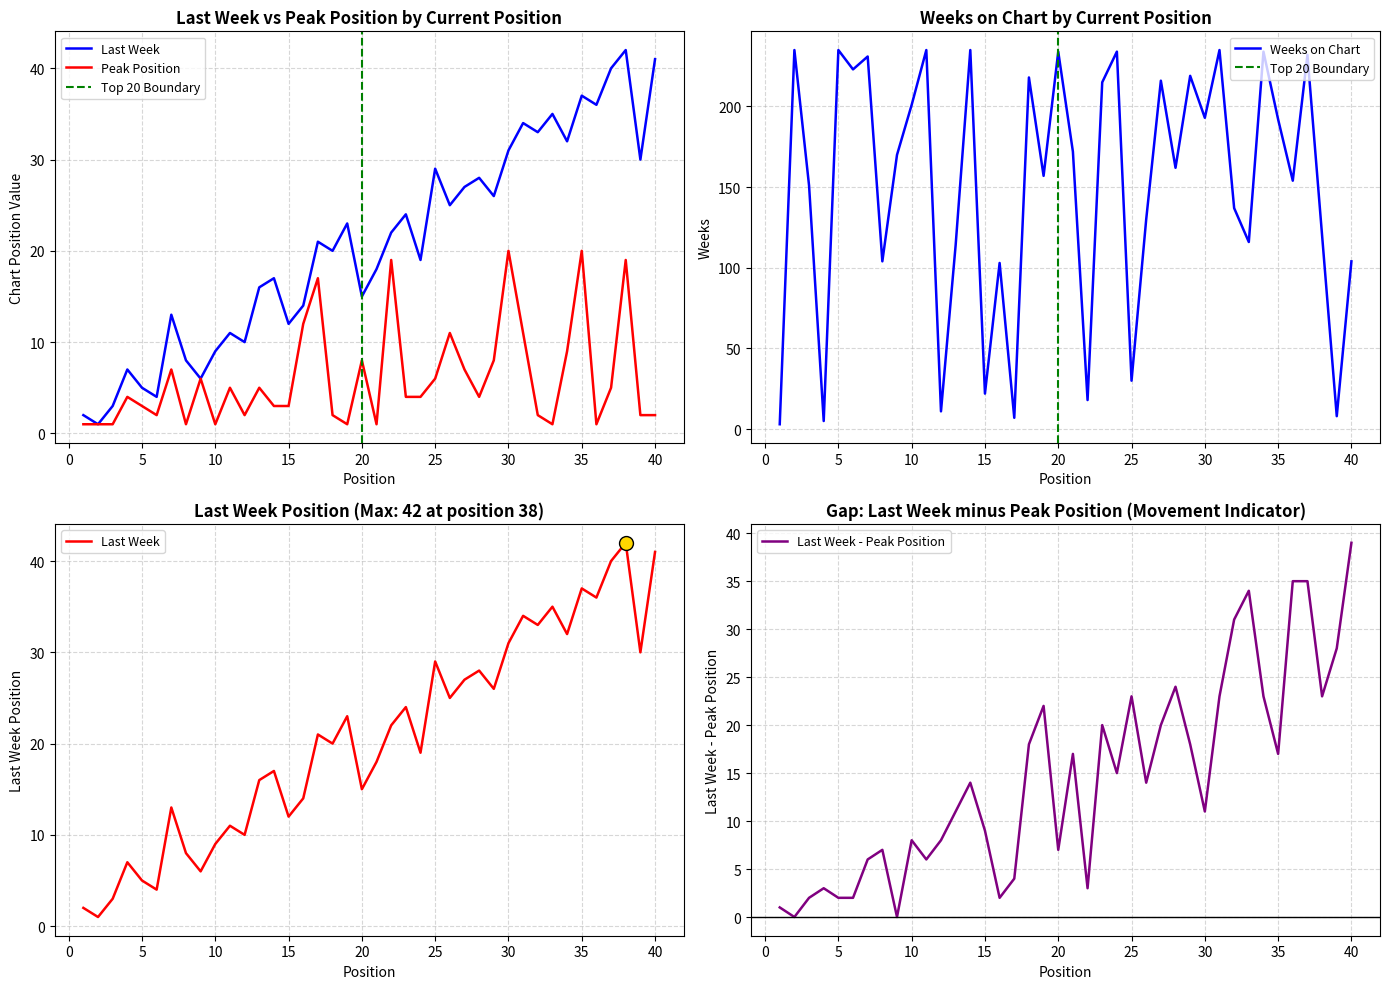

At which label does Last Week - Peak Position reach its peak?

40